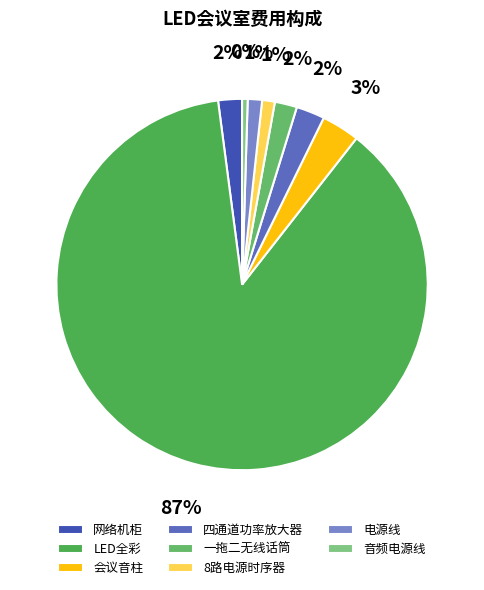

To the nearest percent, what is the average slice percentage?

12%